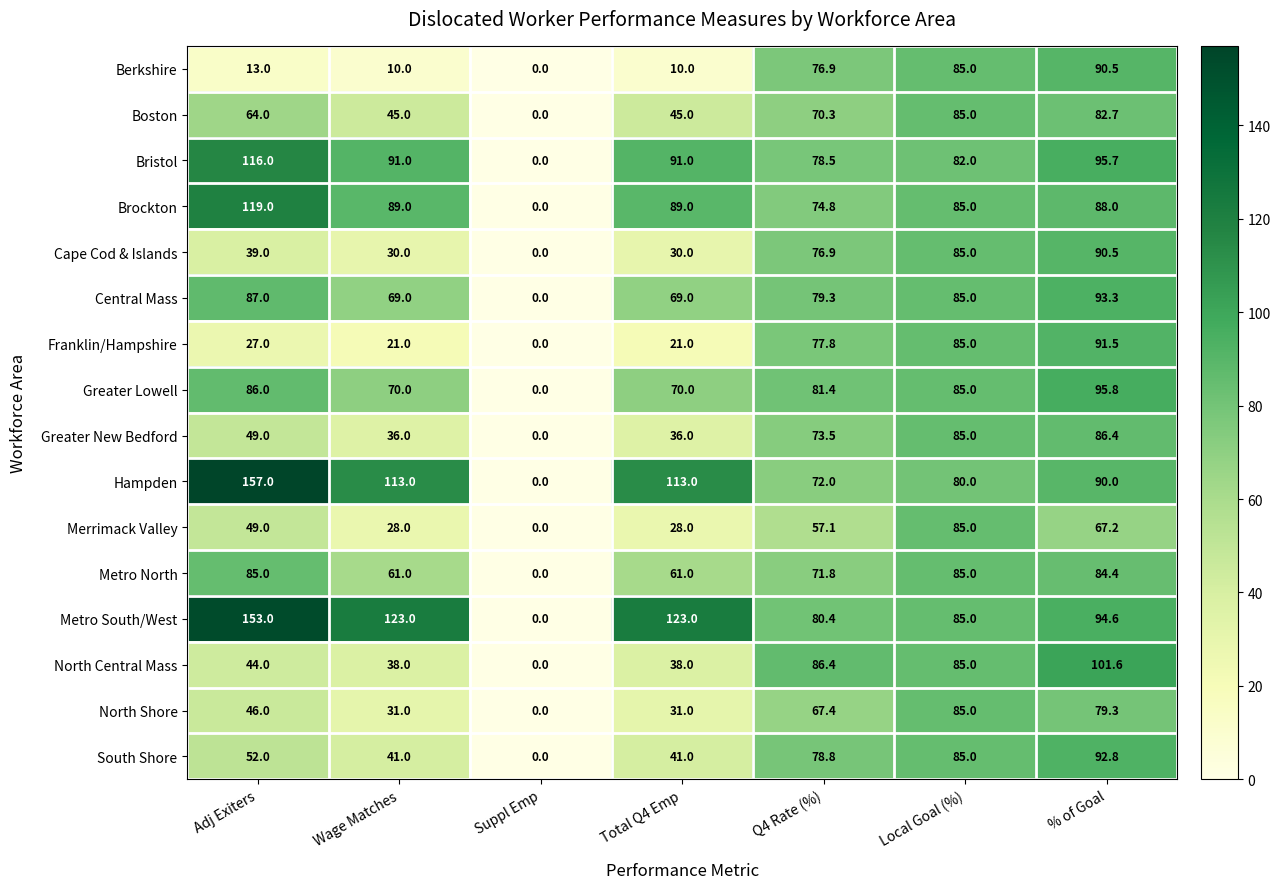

What value does the Franklin/Hampshire series have at Q4 Rate (%)?

77.8